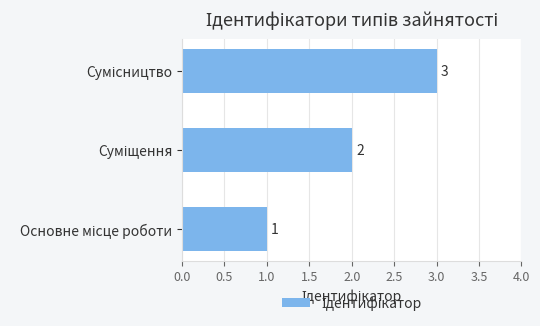

Count the values in the range 1 to 3.

3